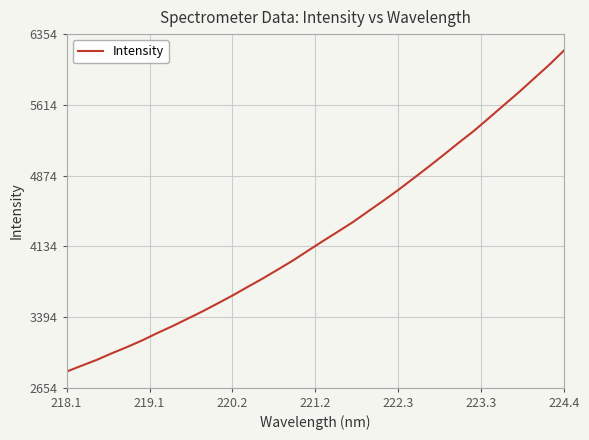

What is the minimum value shown in the chart?

2822.4